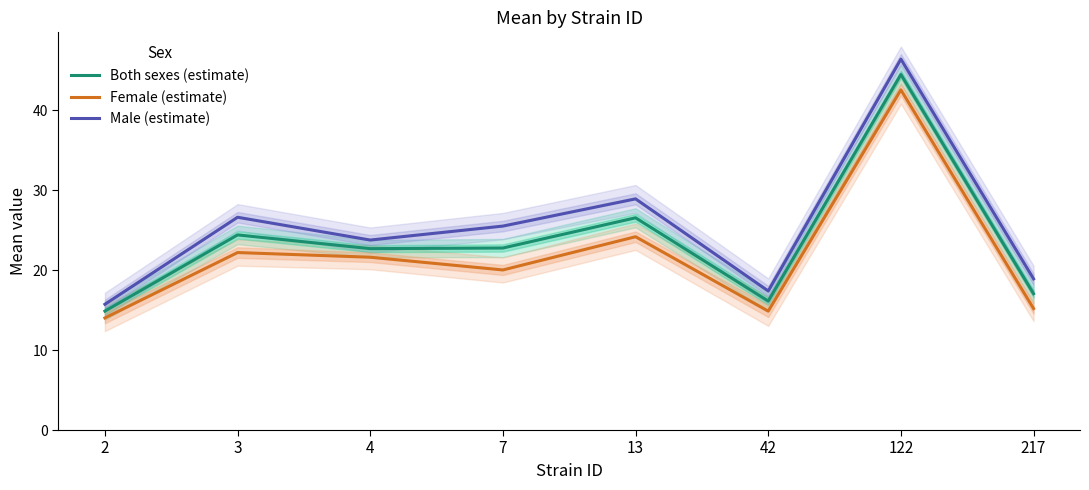

What is the average value of the Female (estimate) series?

21.8